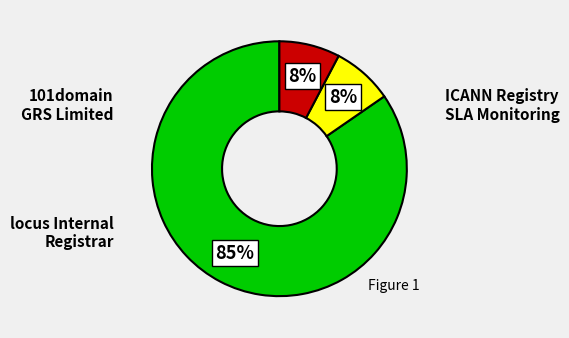

Which category accounts for the majority?

101domain GRS Limited